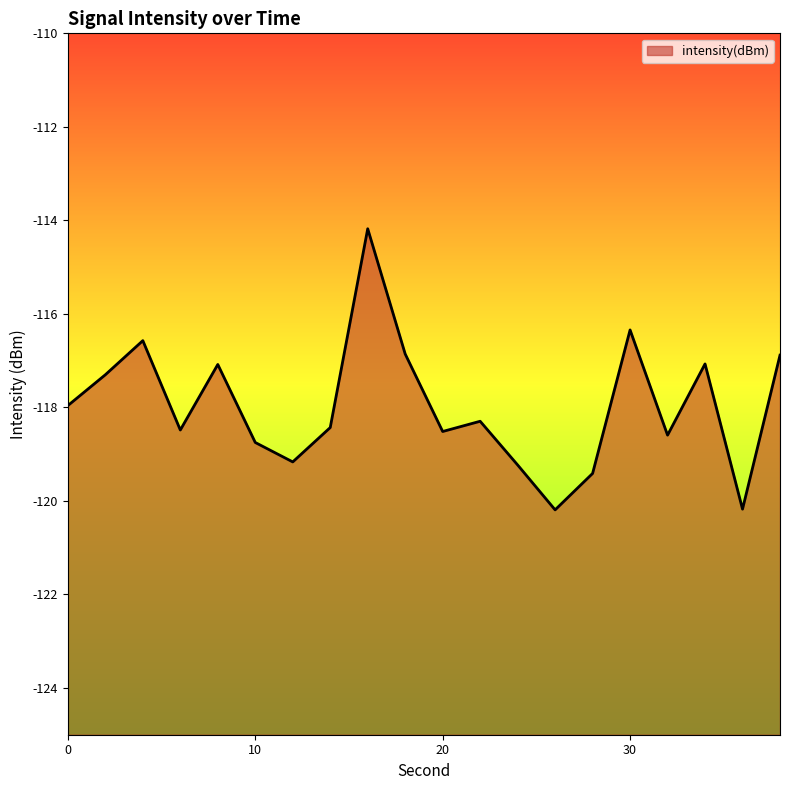

What is the maximum value shown in the chart?

-114.2